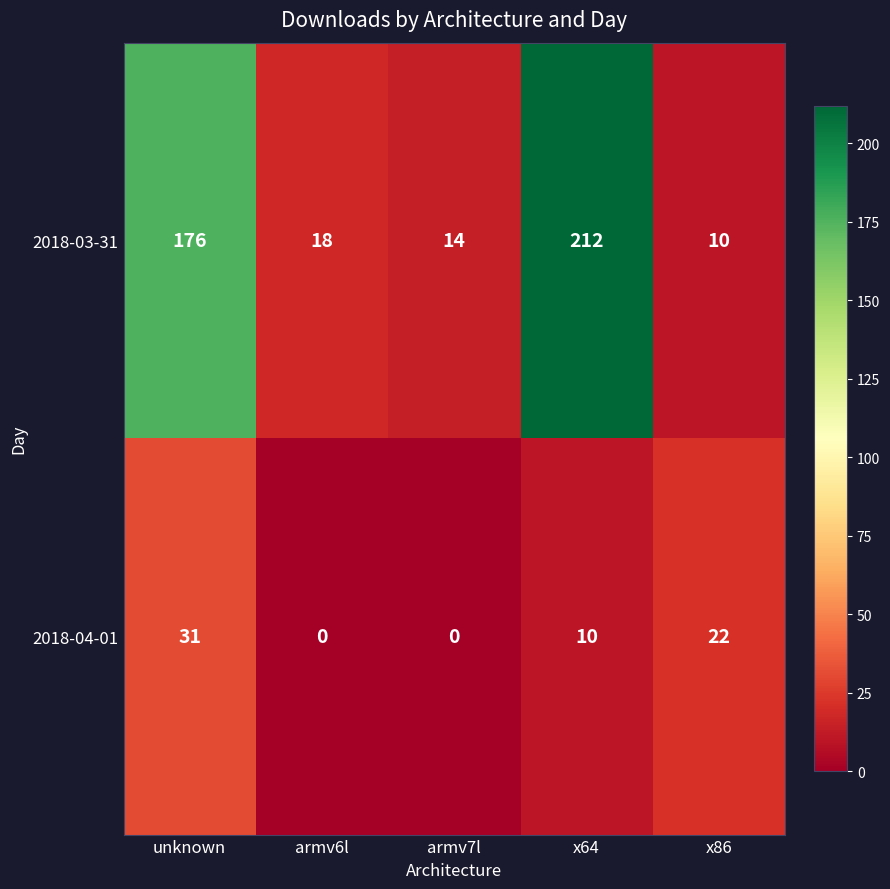

At which label is 2018-04-01 closest to 15?

x64